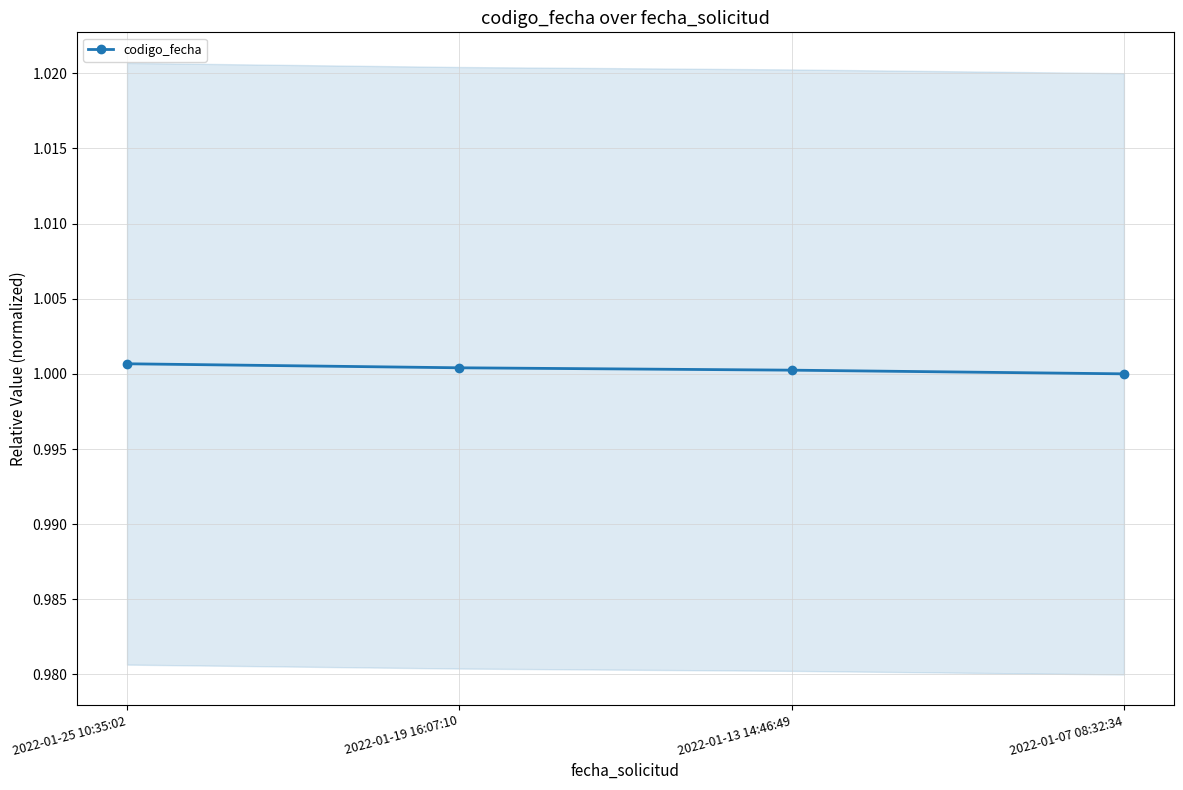

True or false: the data has more than 2 interior local peaks.

False